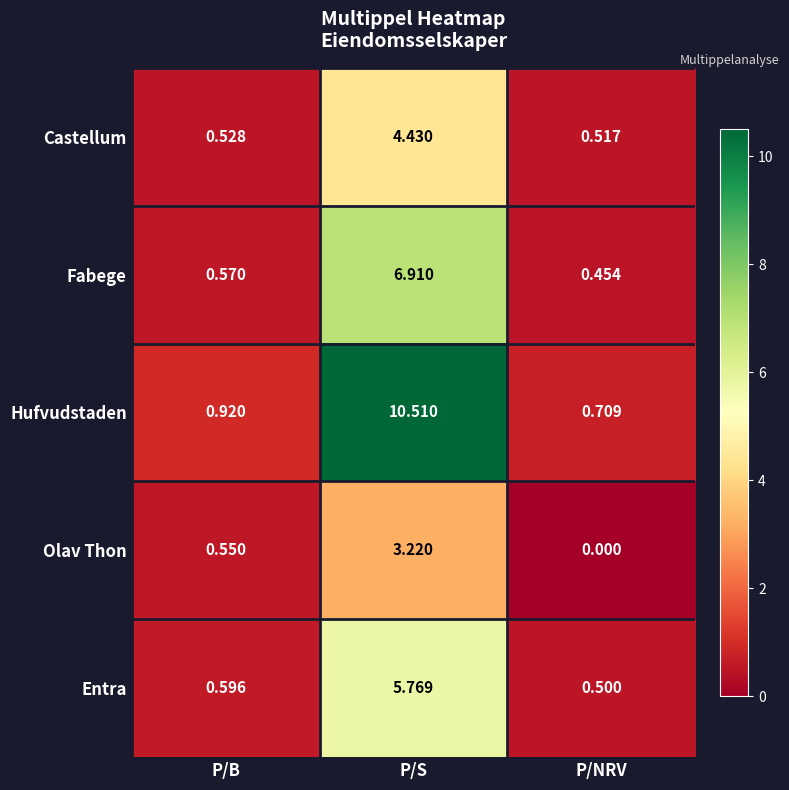

How many data points does each series have?

3